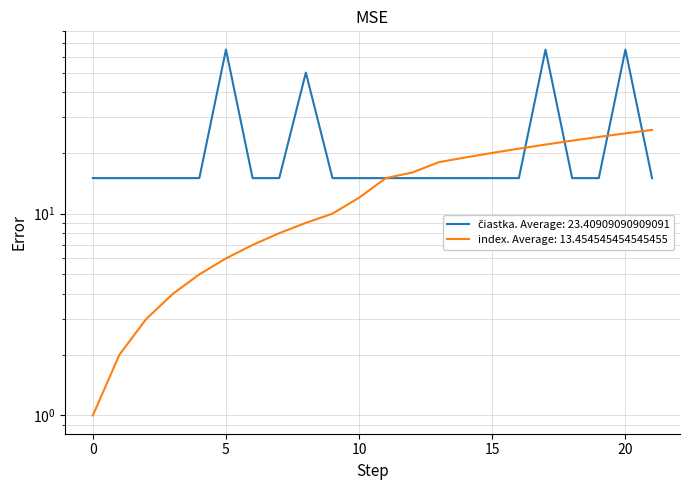

At how many categories does at least one series exceed 55?

3